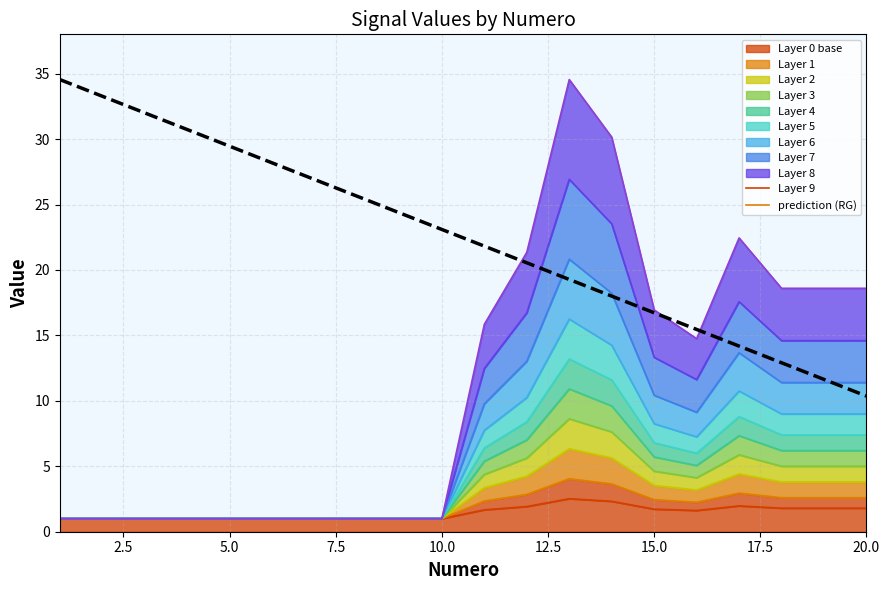

What is the difference between the second highest and second lowest values?

21.6